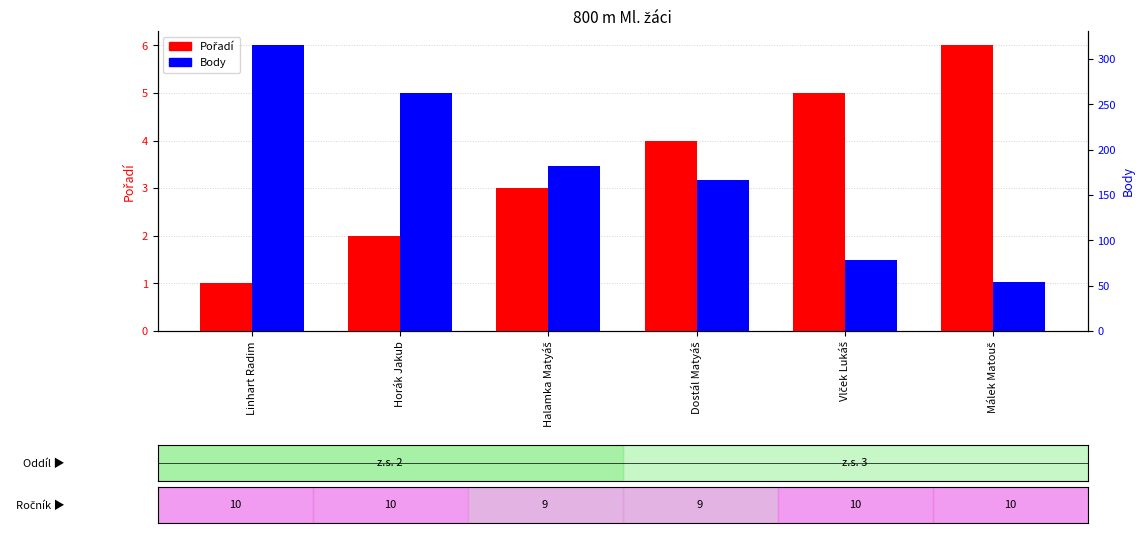

Which series has the widest spread of values?

Body